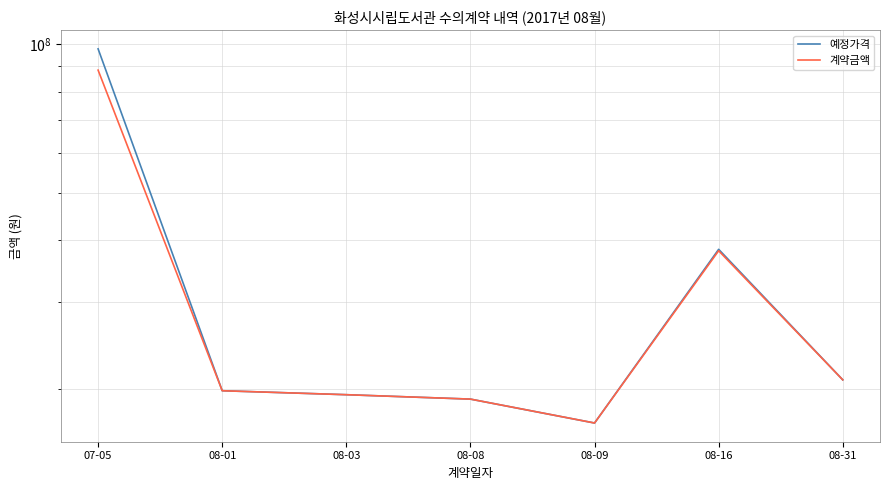

True or false: 예정가격 has a value of 97688450 at 07-05.

True